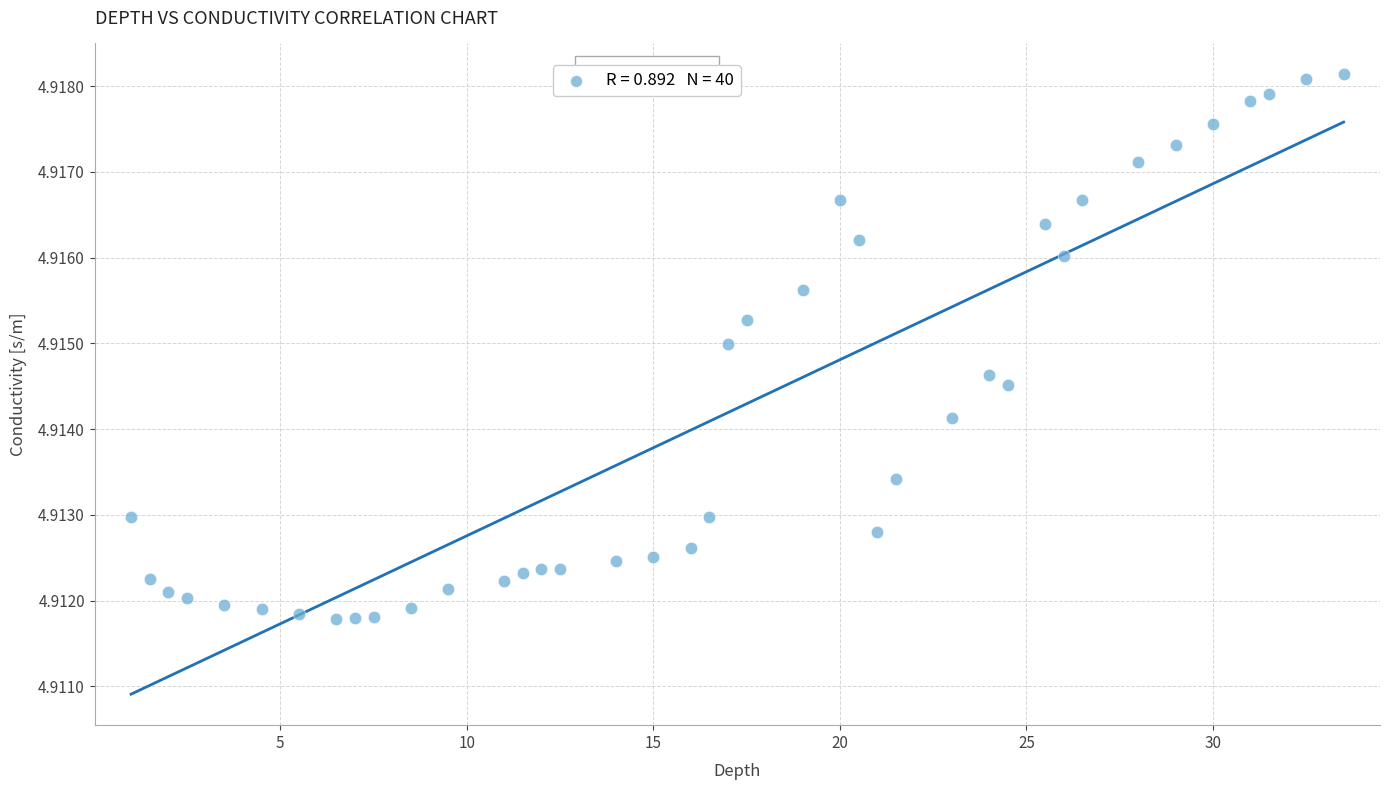

What is the range of X values (max minus min)?

32.5